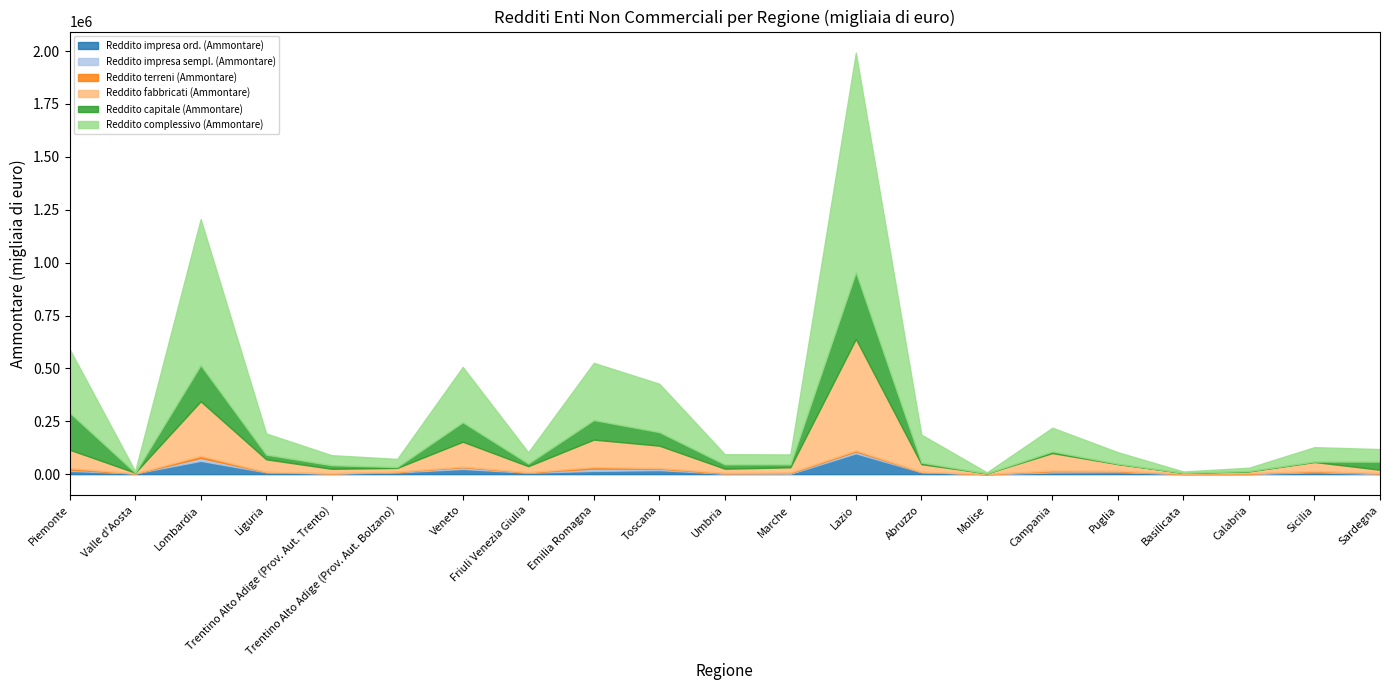

How many series are shown in this chart?

6